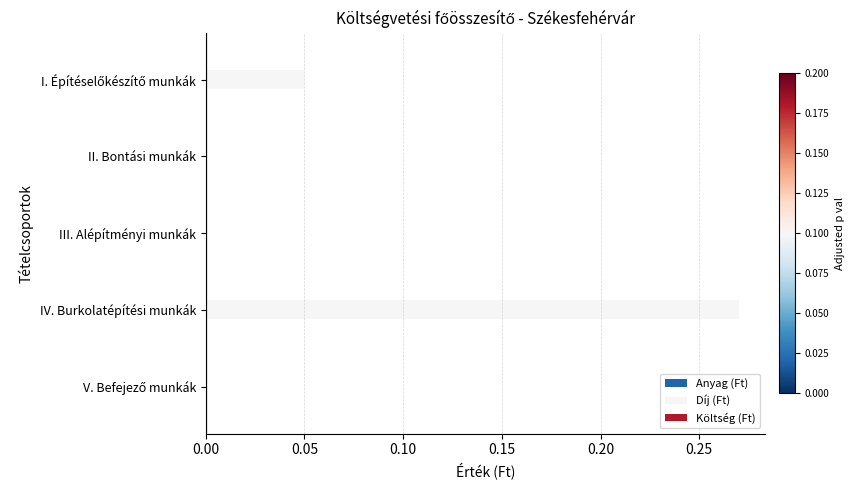

Between II. Bontási munkák and IV. Burkolatépítési munkák, which is larger?

IV. Burkolatépítési munkák